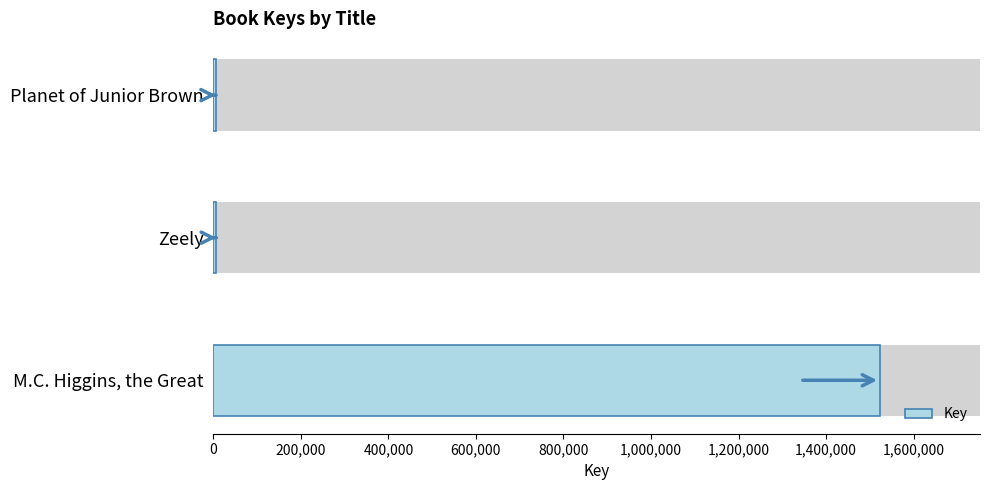

What is the difference between the maximum and minimum values?

1517372